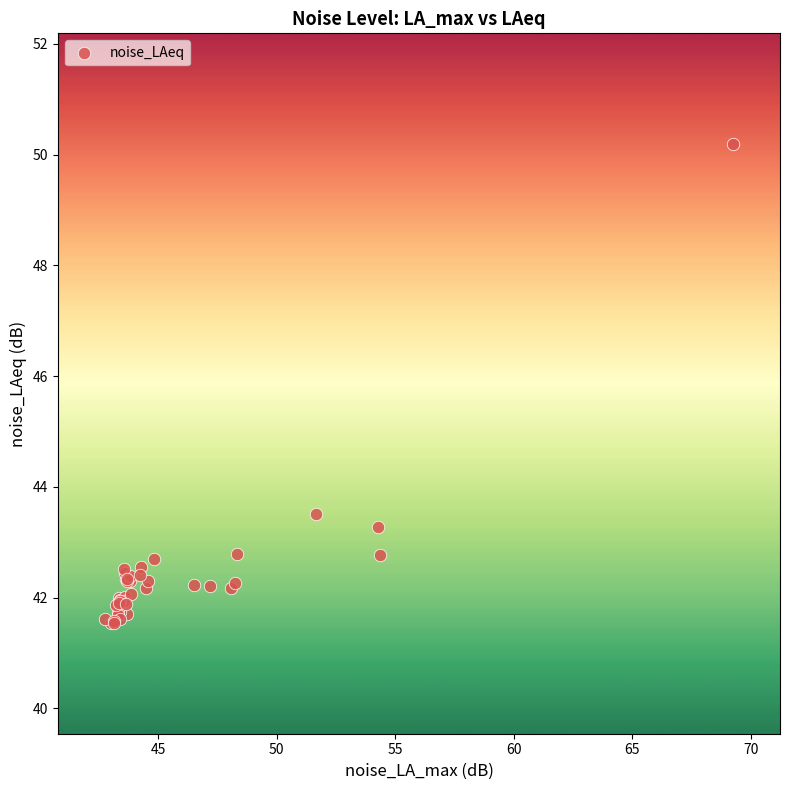

What Y value in the scatter plot is closest to 45?

43.5